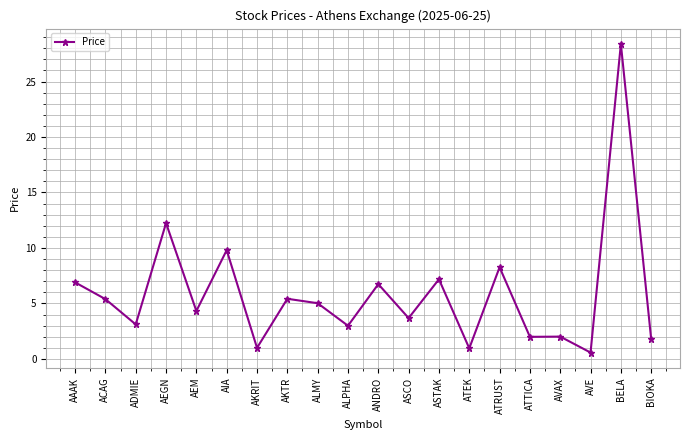

Which has a higher value, ALPHA or AEGN?

AEGN